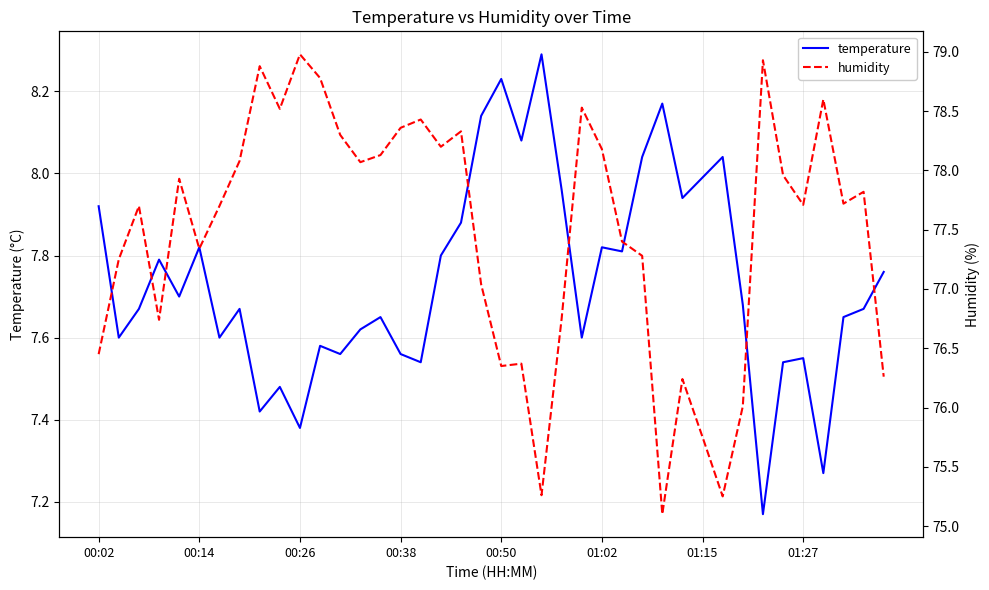

True or false: humidity and temperature cross at least once.

False